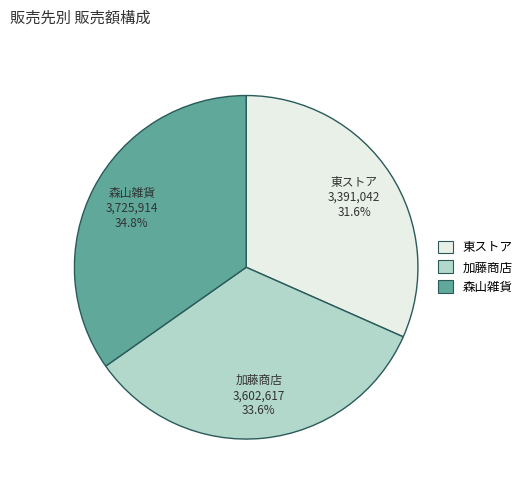

Which slice is the smallest?

東ストア